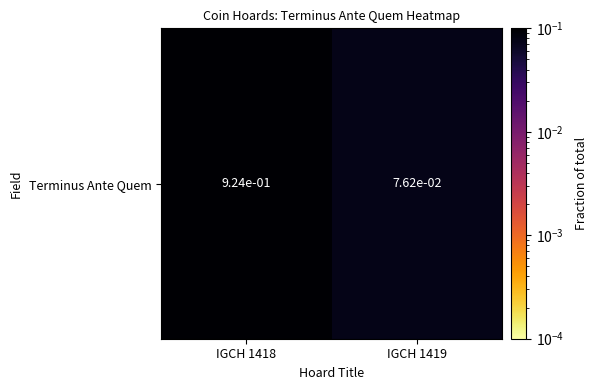

Which label corresponds to the largest value in the chart?

IGCH 1418